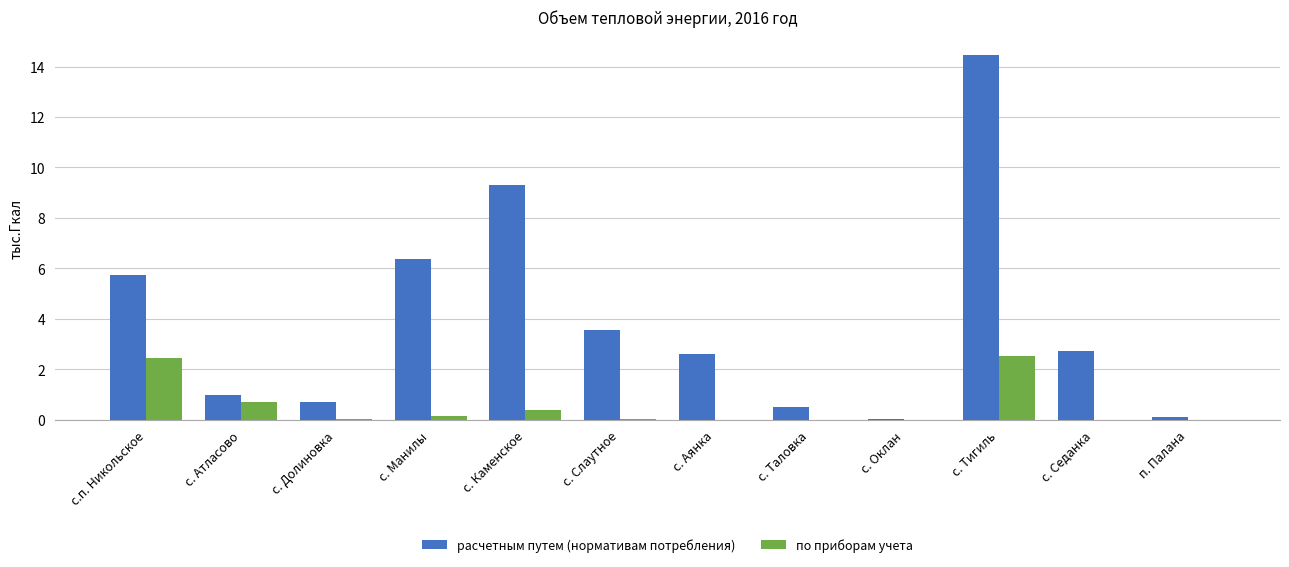

Is it true that расчетным путем (нормативам потребления) equals 2.7 at с. Седанка?

True